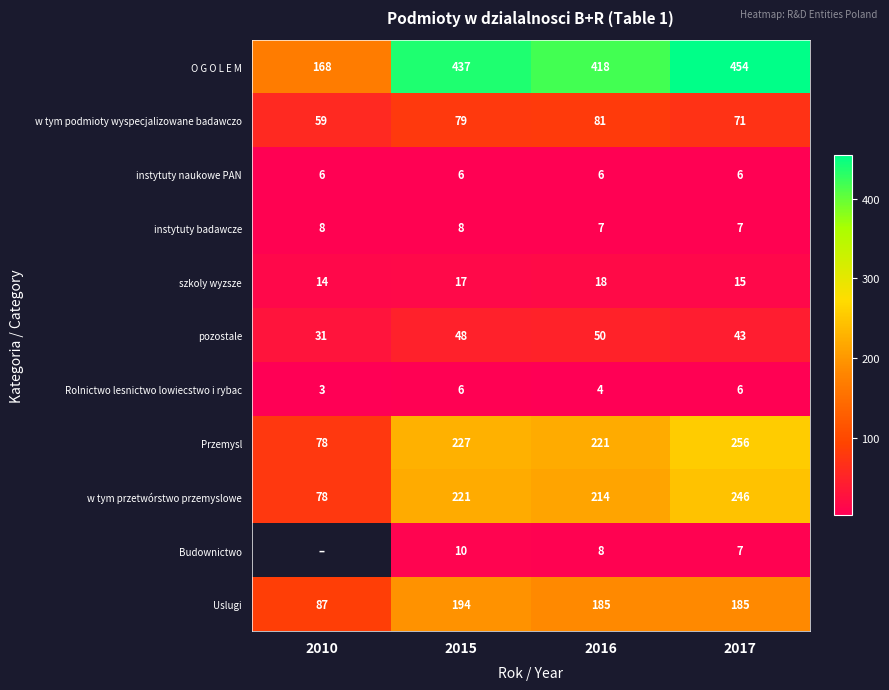

What is the average value of the O G O L E M series?

369